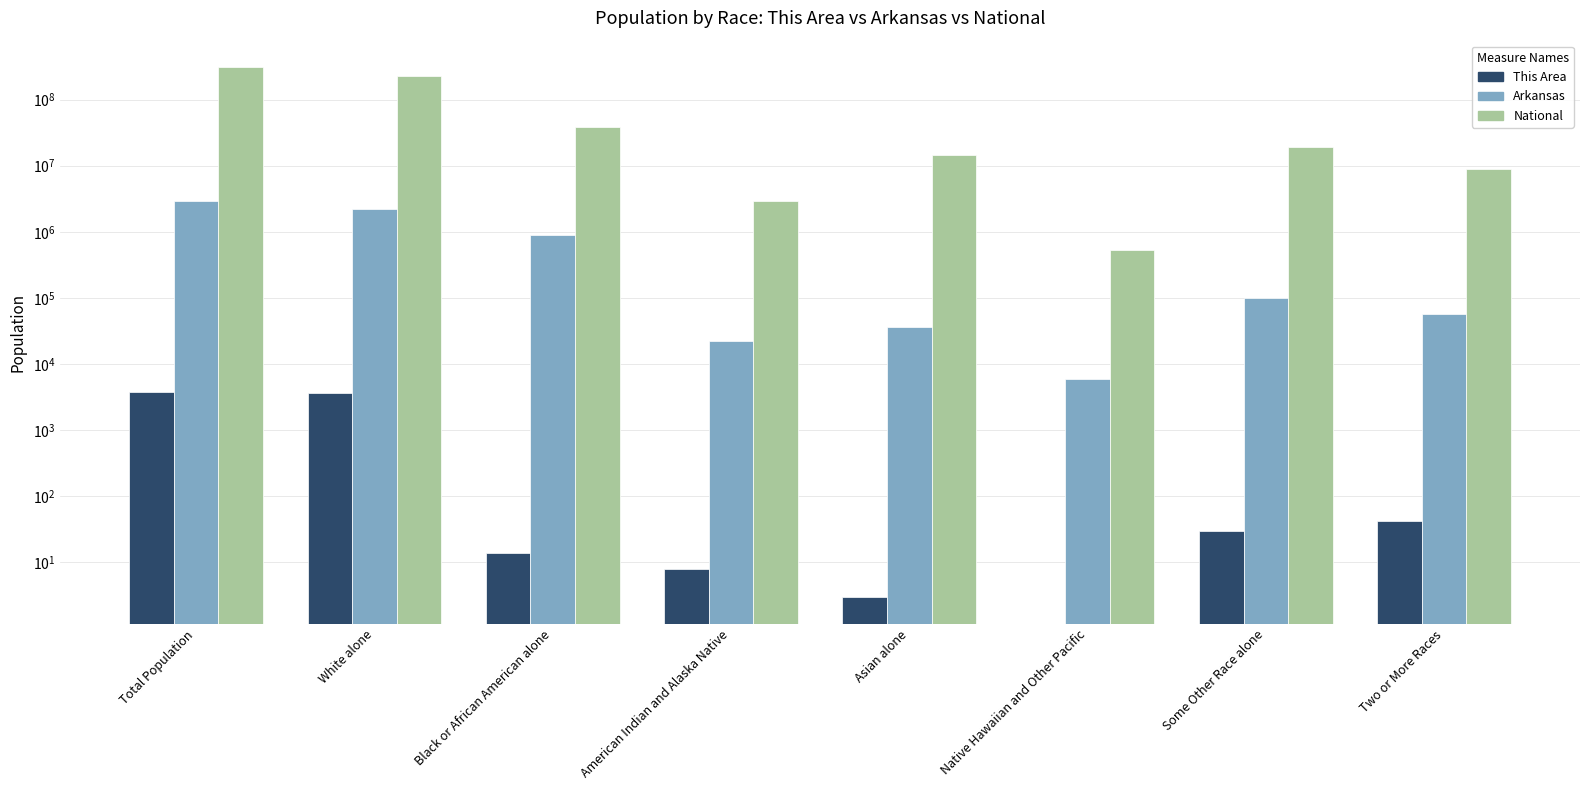

At Native Hawaiian and Other Pacific, list the series in order from largest to smallest.

National, Arkansas, This Area